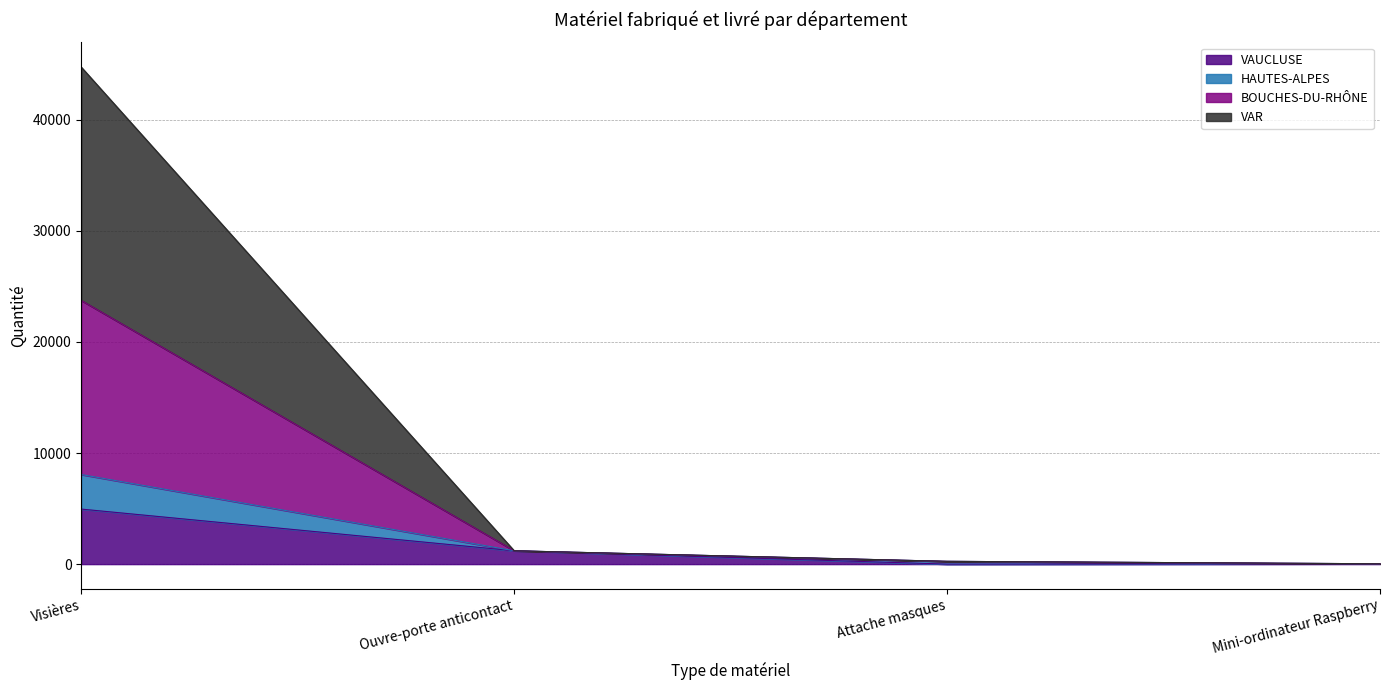

What is the approximate value of VAUCLUSE at Visières, to the nearest 10?

4950